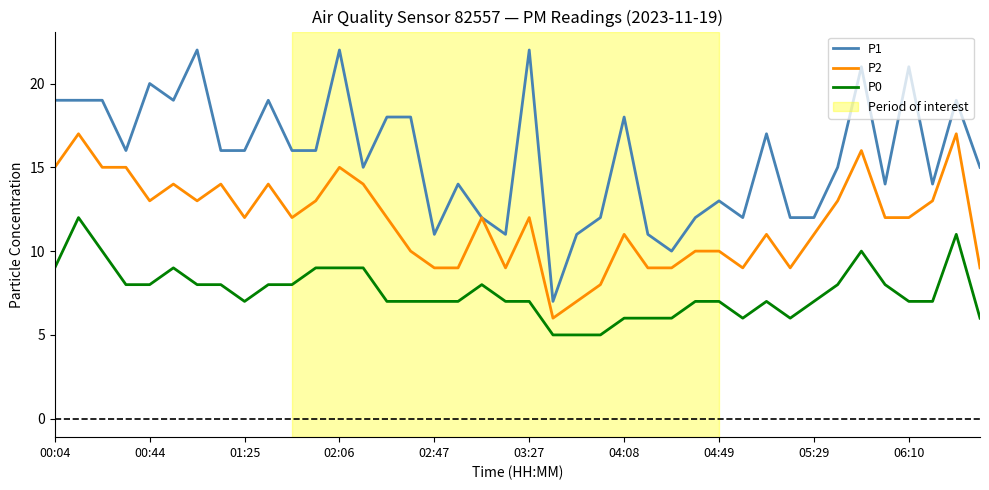

What is the smallest value displayed?

5